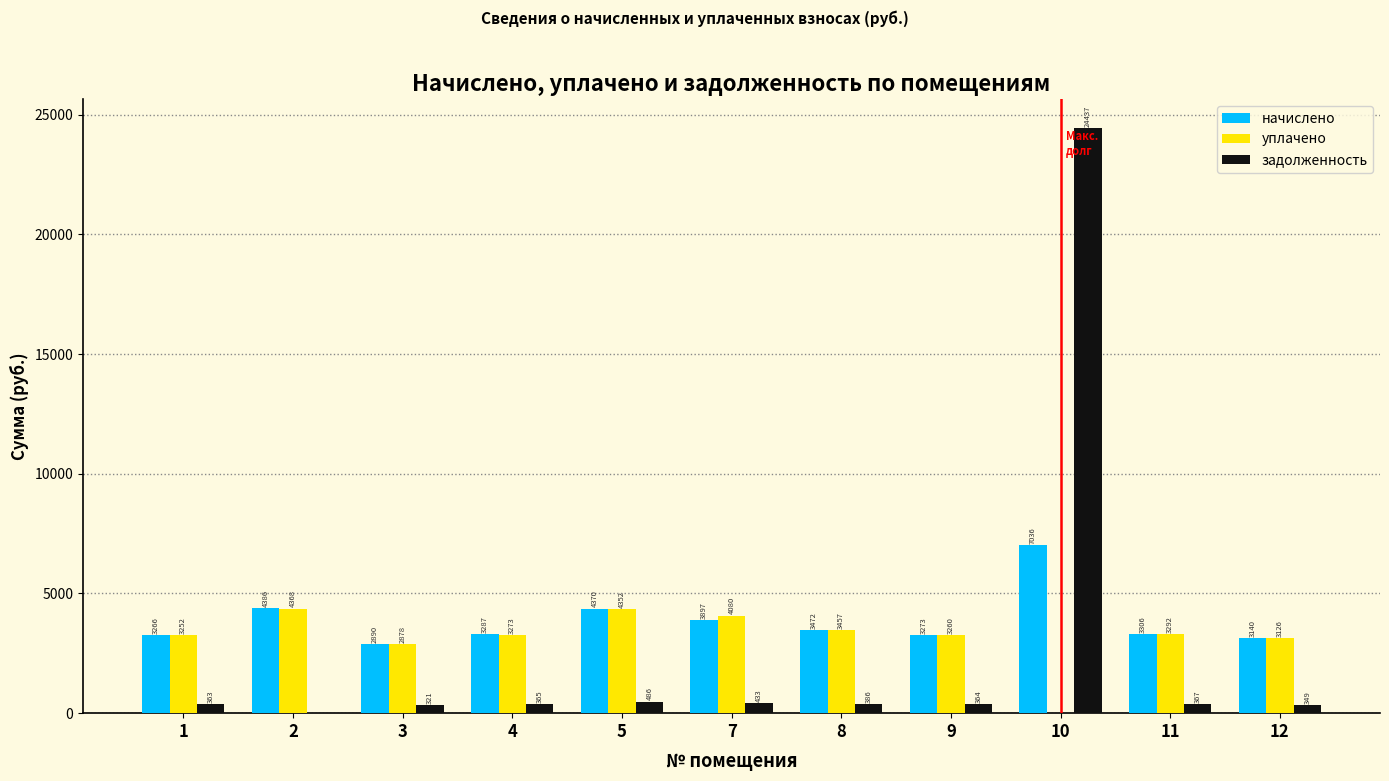

What is the average value of the уплачено series?

3212.6